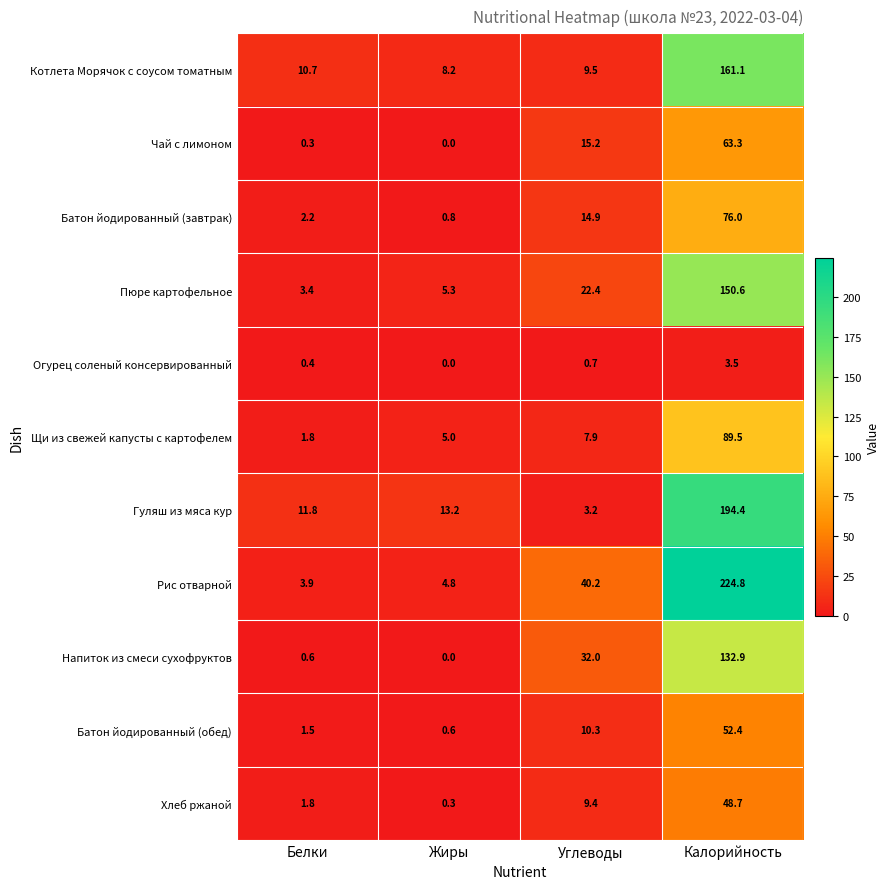

Which series changed the most between Белки and Углеводы?

Рис отварной